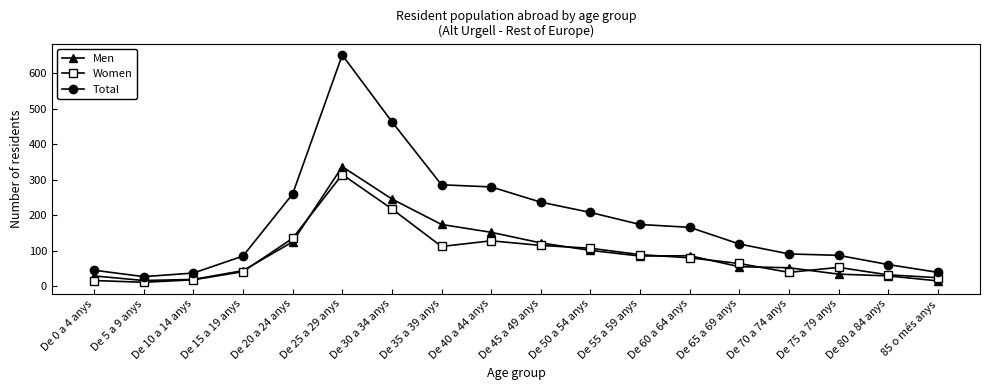

What is the label of the 15th point from the left?

De 70 a 74 anys